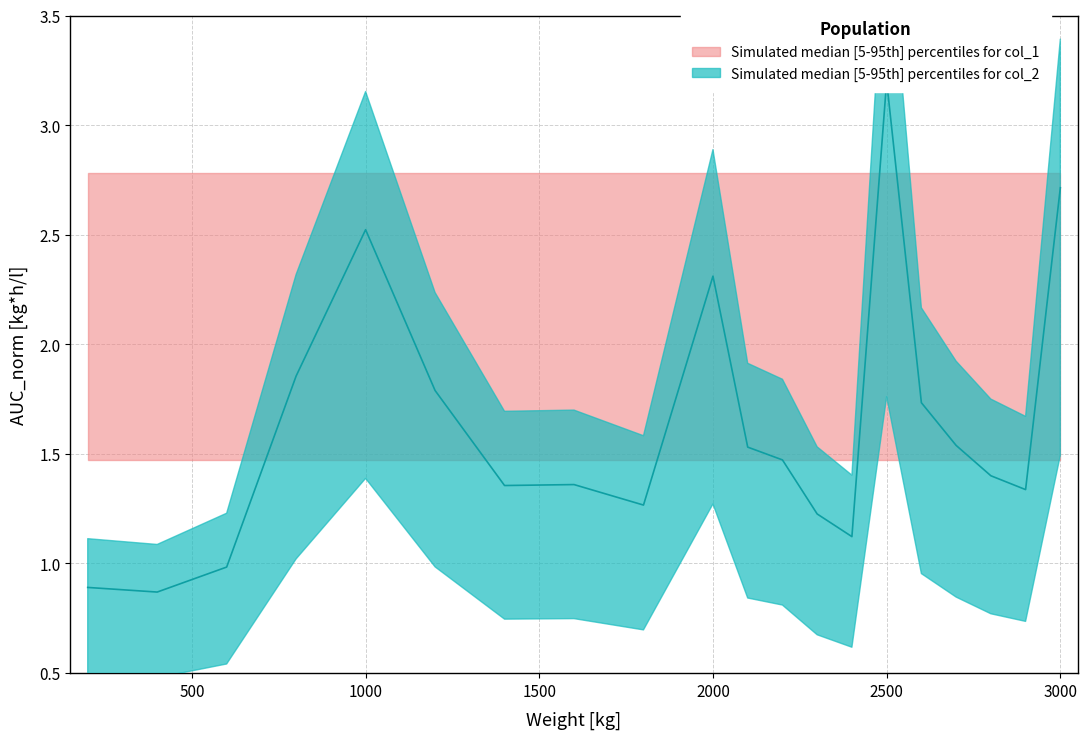

List the labels in order of value, smallest first.

400, 200, 600, 2400, 2300, 1800, 2900, 1400, 1600, 2800, 2200, 2100, 2700, 2600, 1200, 800, 2000, 1000, 3000, 2500